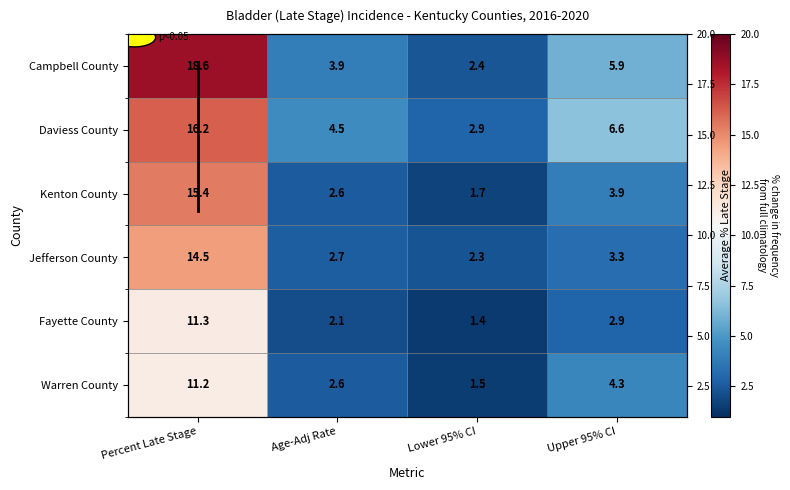

Is it true that Campbell County equals 6.6 at Percent Late Stage?

False